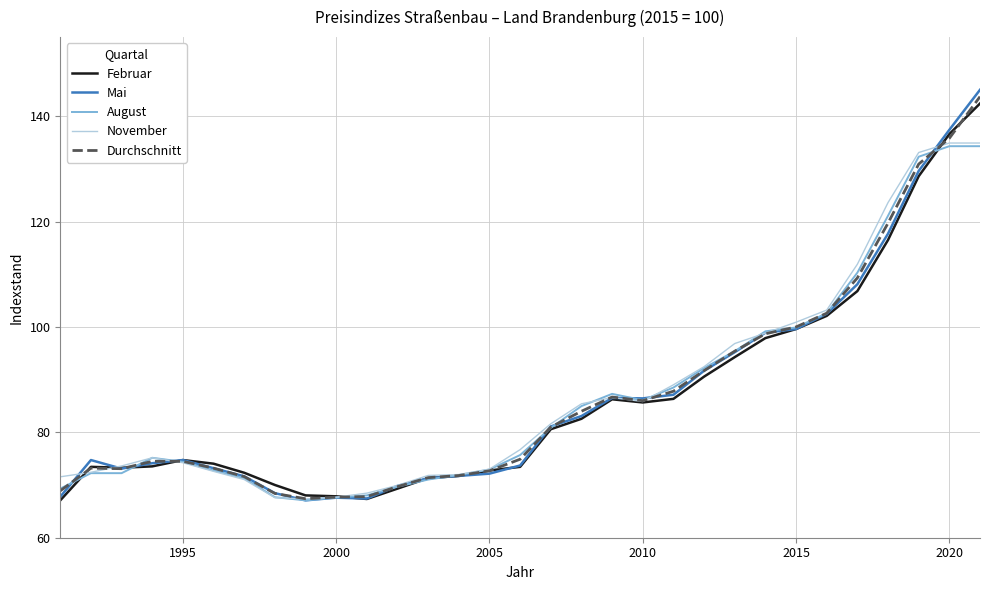

Which series has the widest spread of values?

Mai